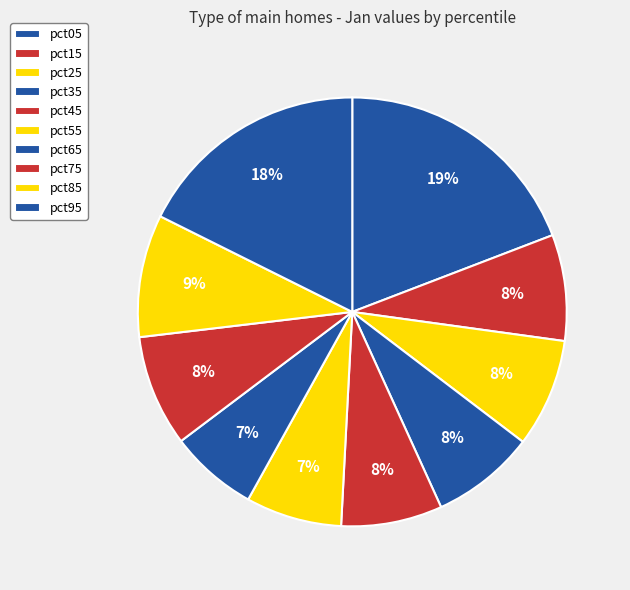

Count the number of slices in the pie.

10